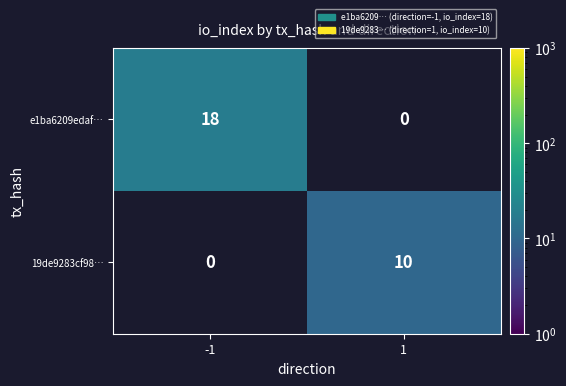

Which series has the largest range (max minus min)?

e1ba6209edaf…